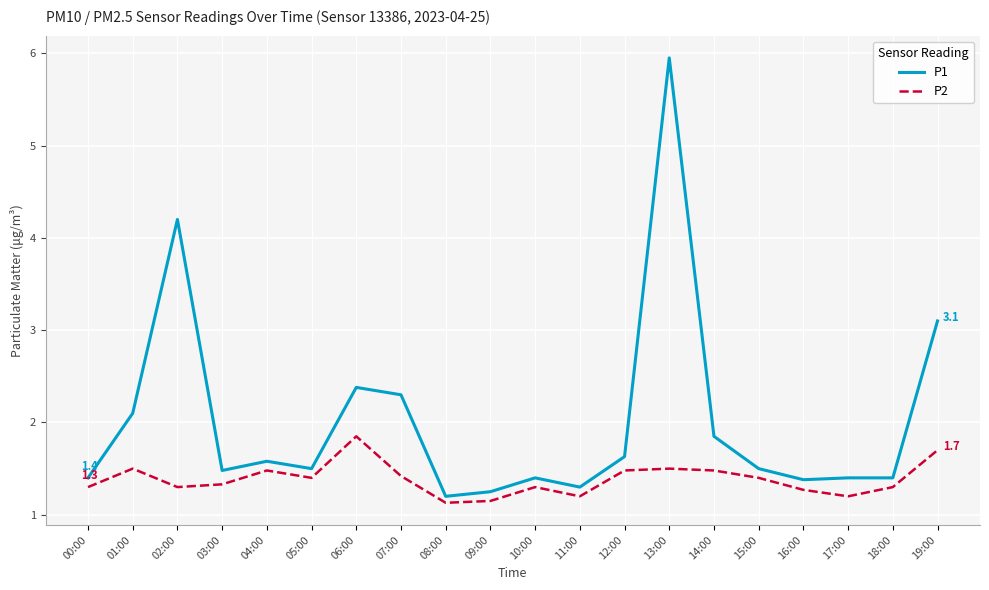

Is this an area chart (filled region under the line)?

No